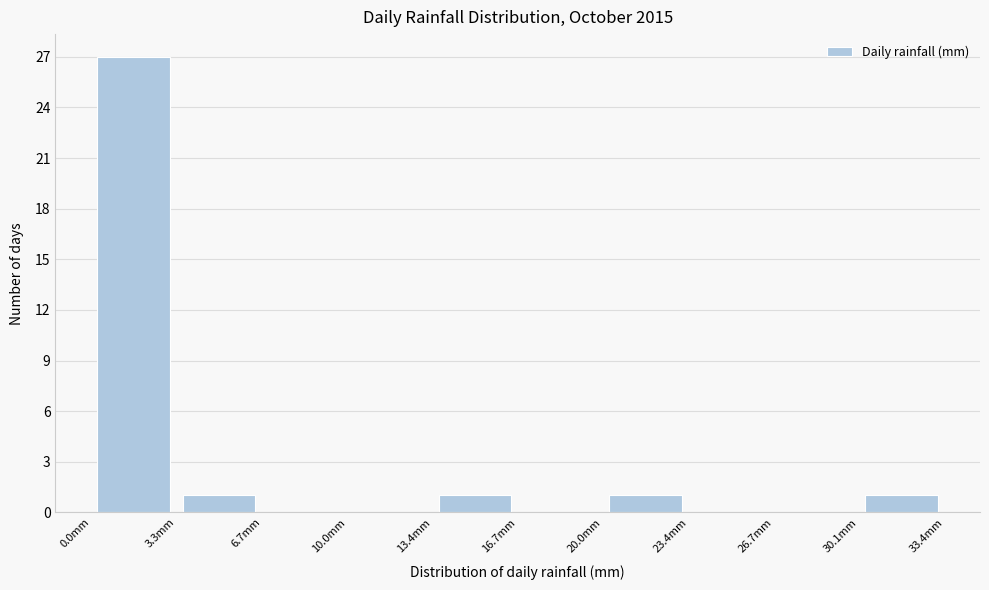

Which range on the x-axis has the tallest bar?

0.0 to 3.5